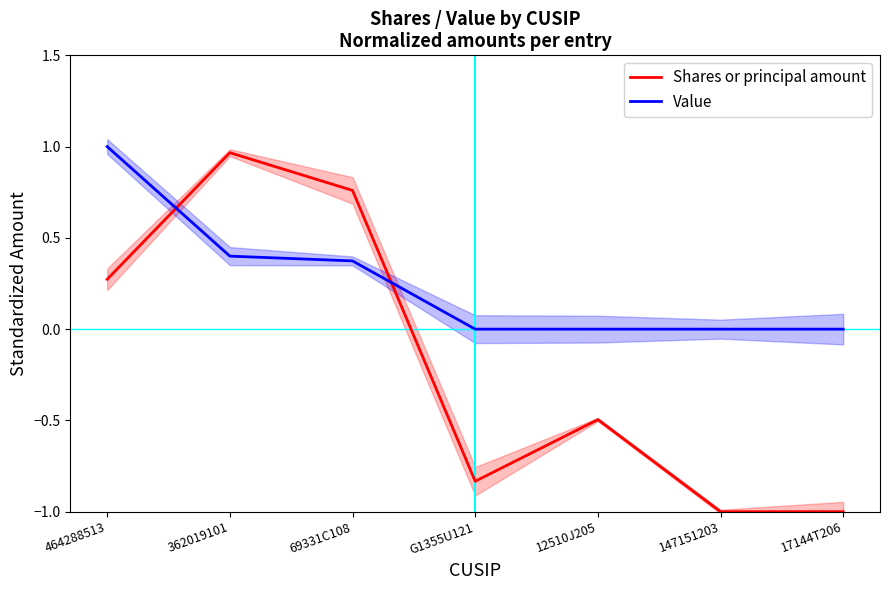

At how many categories does at least one series exceed 0?

3